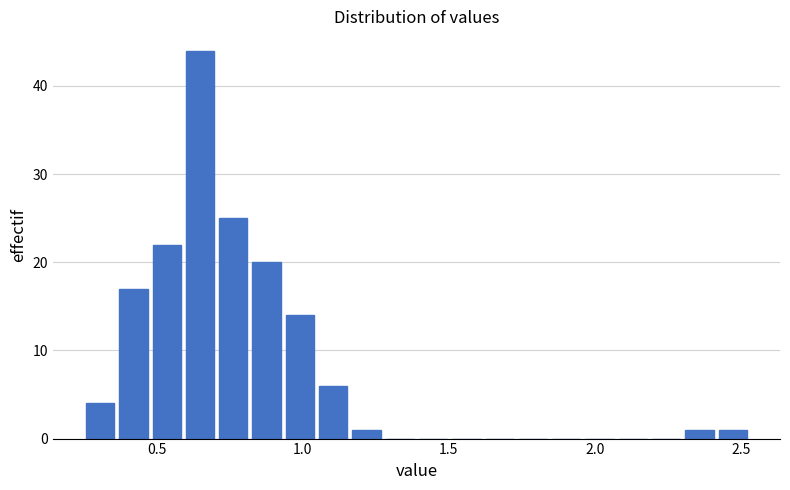

Read against the x-axis, roughly where is the centre of the tallest bar?

0.65